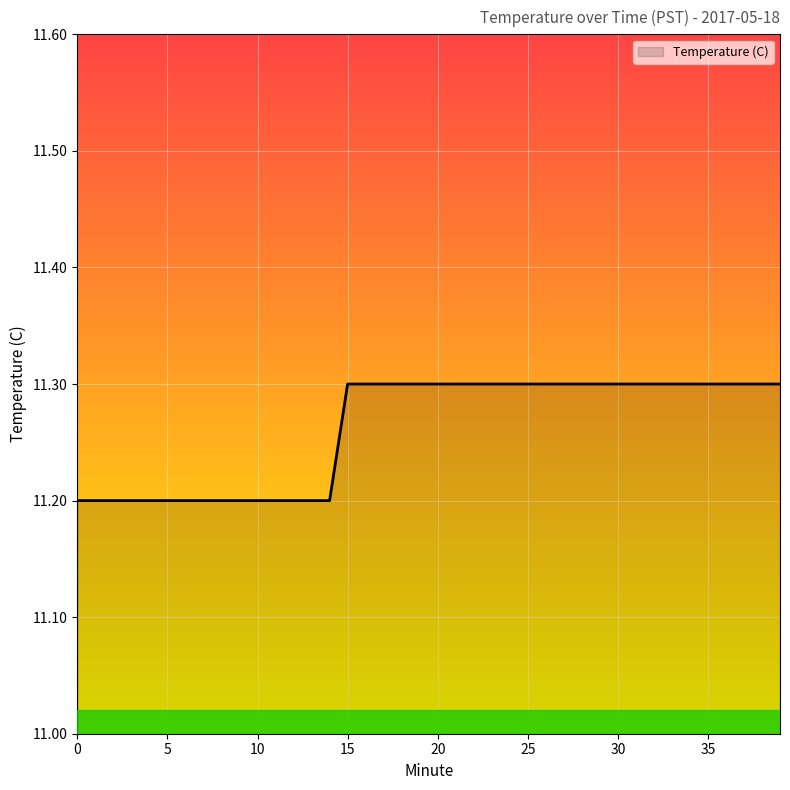

What is the maximum value shown in the chart?

11.3